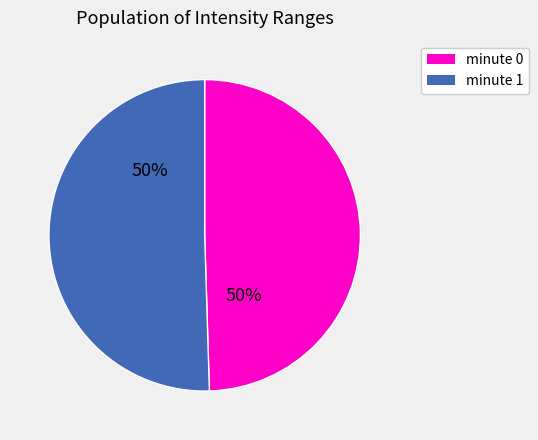

What is the ratio of the value at minute 1 to the value at minute 0?

1.0